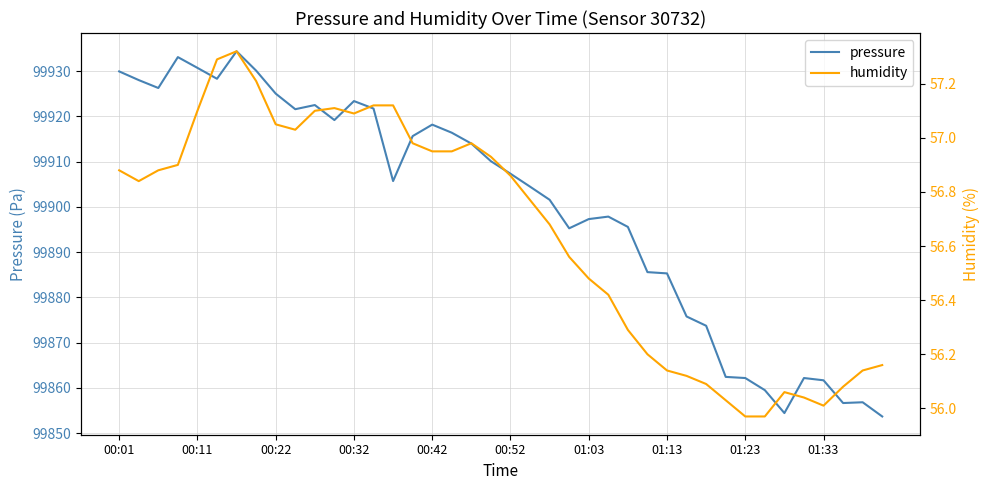

What is the difference between the maximum and minimum values in the humidity series?

1.4